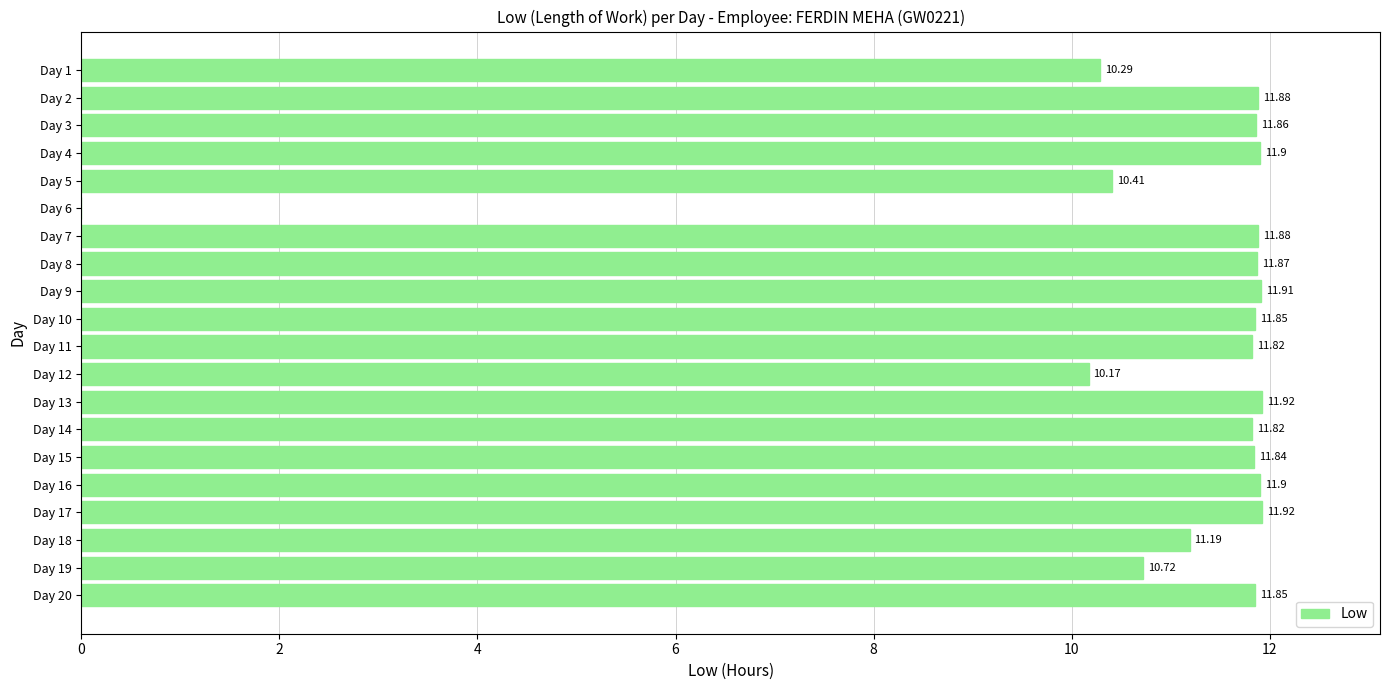

What is the sum of the values at Day 7 and Day 15?

23.7